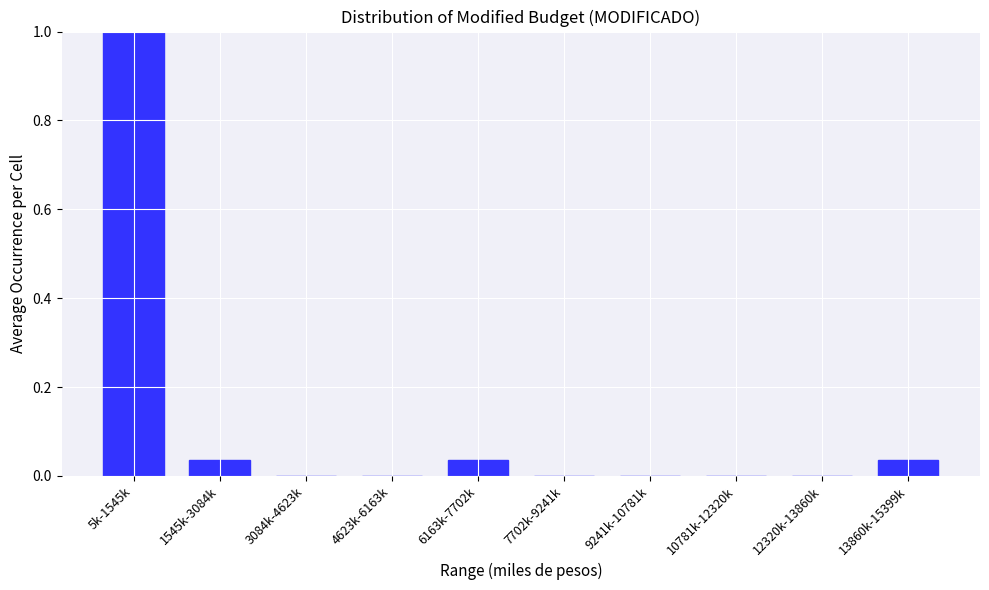

What is the maximum value shown in the chart?

1.0